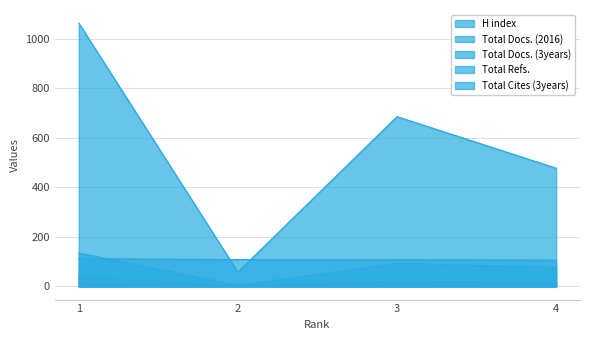

List the labels in order of Total Refs. value, largest first.

1, 3, 4, 2